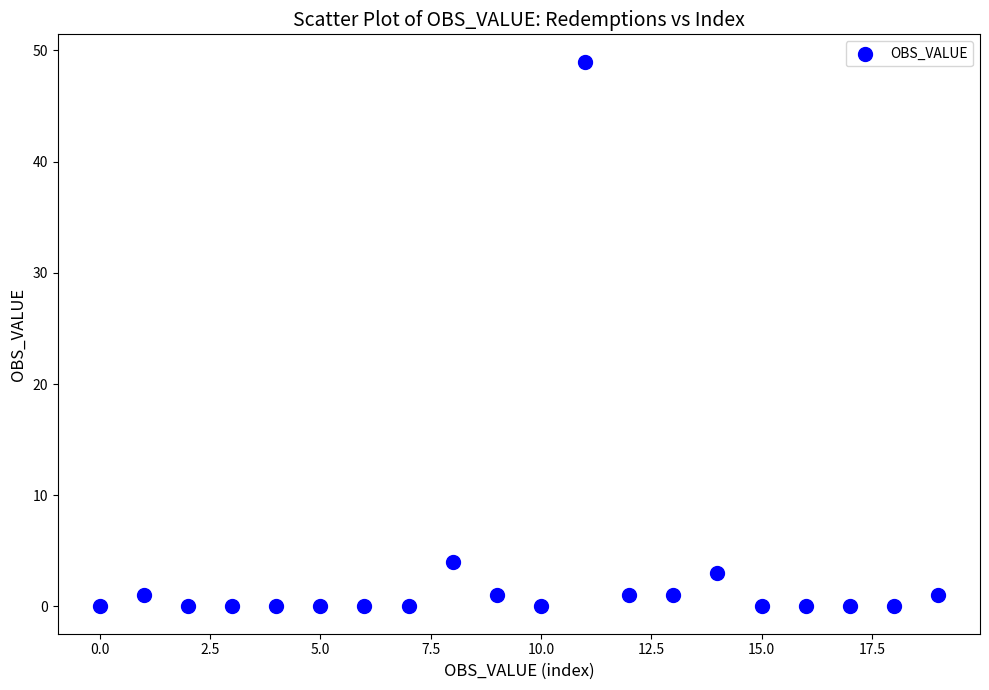

What is the range of Y values (max minus min)?

49